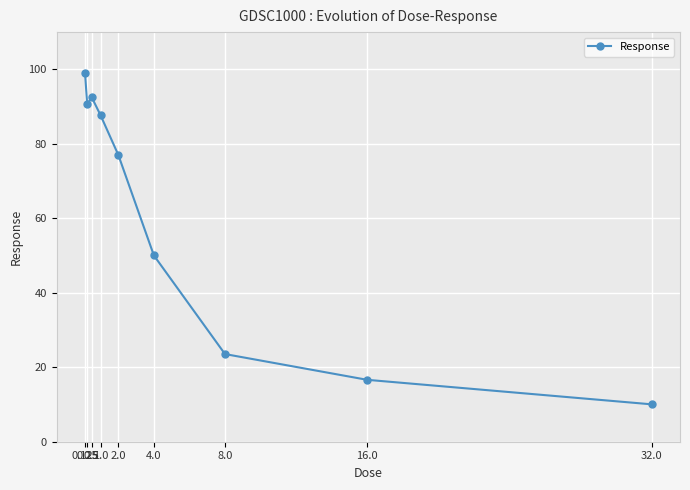

List the labels in order of value, smallest first.

32.0, 16.0, 8.0, 4.0, 2.0, 1.0, 0.25, 0.5, 0.125